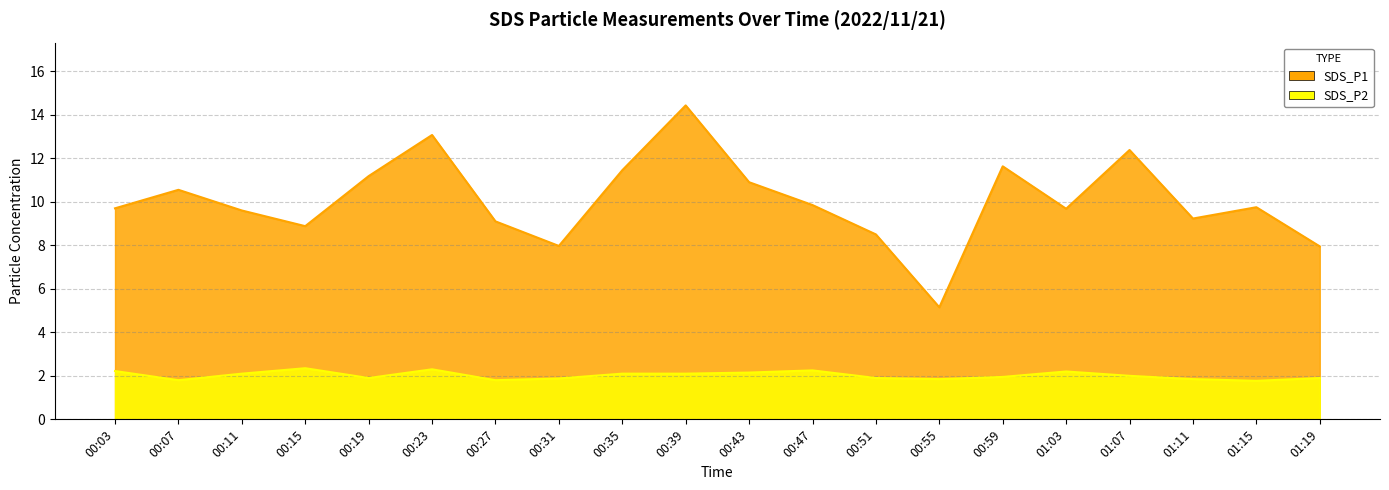

The SDS_P2 series shows 0.8 at 01:11. True or false?

False